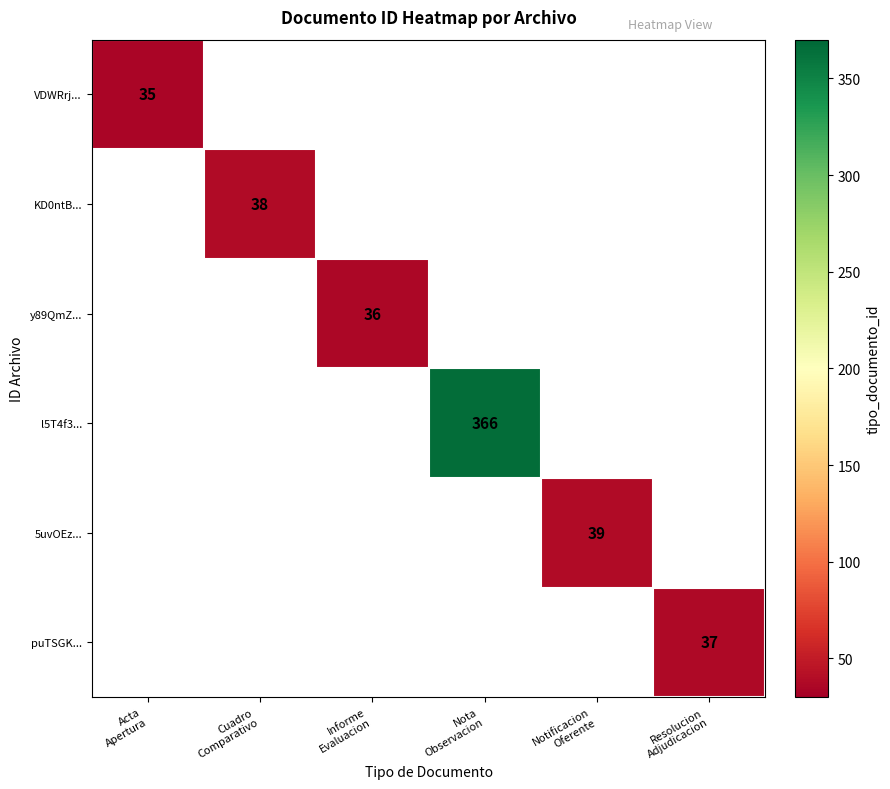

What is the minimum value shown in the chart?

35.0